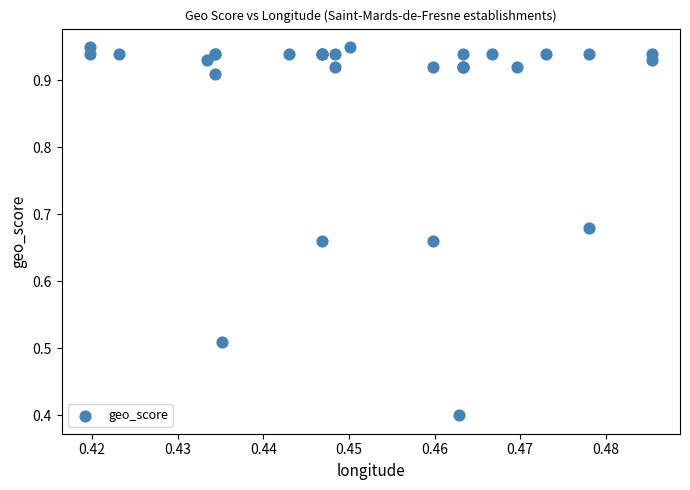

What Y value in the scatter plot is closest to 0?

0.4